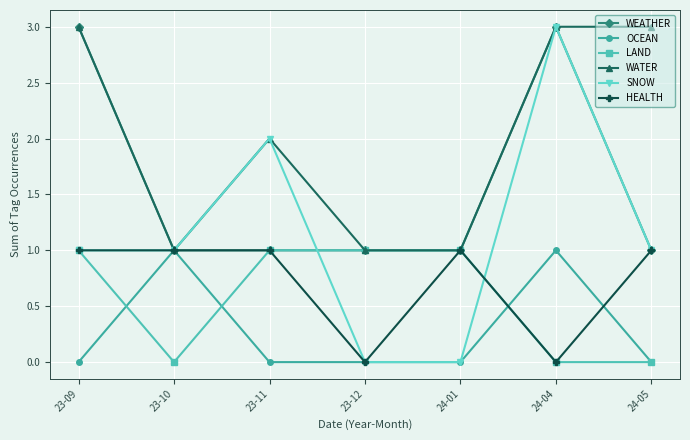

Reading right to left, list all the values displayed in this chart.

WEATHER: 1	3	1	1	1	1	3
OCEAN: 0	1	0	0	0	1	0
LAND: 0	0	1	1	1	0	1
WATER: 3	3	1	1	2	1	3
SNOW: 1	3	0	0	2	1	1
HEALTH: 1	0	1	0	1	1	1